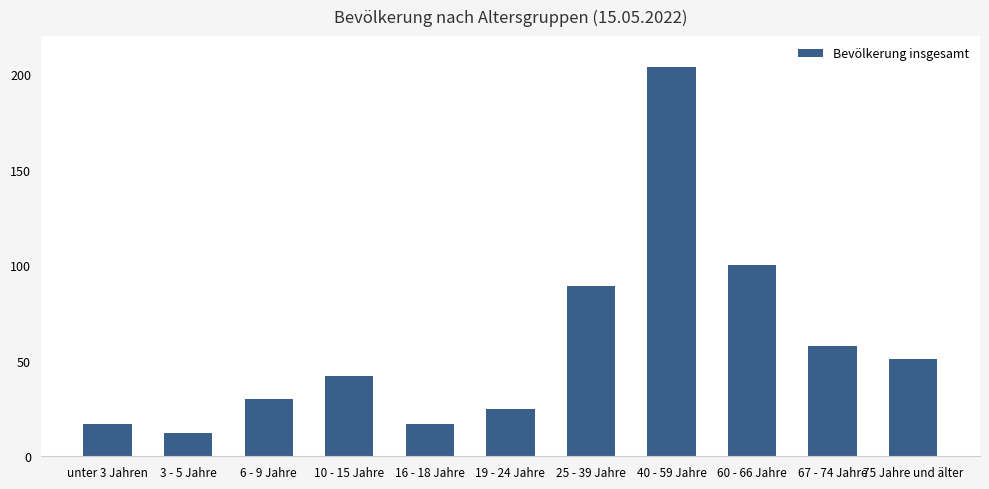

The value at 67 - 74 Jahre is 58. True or false?

True